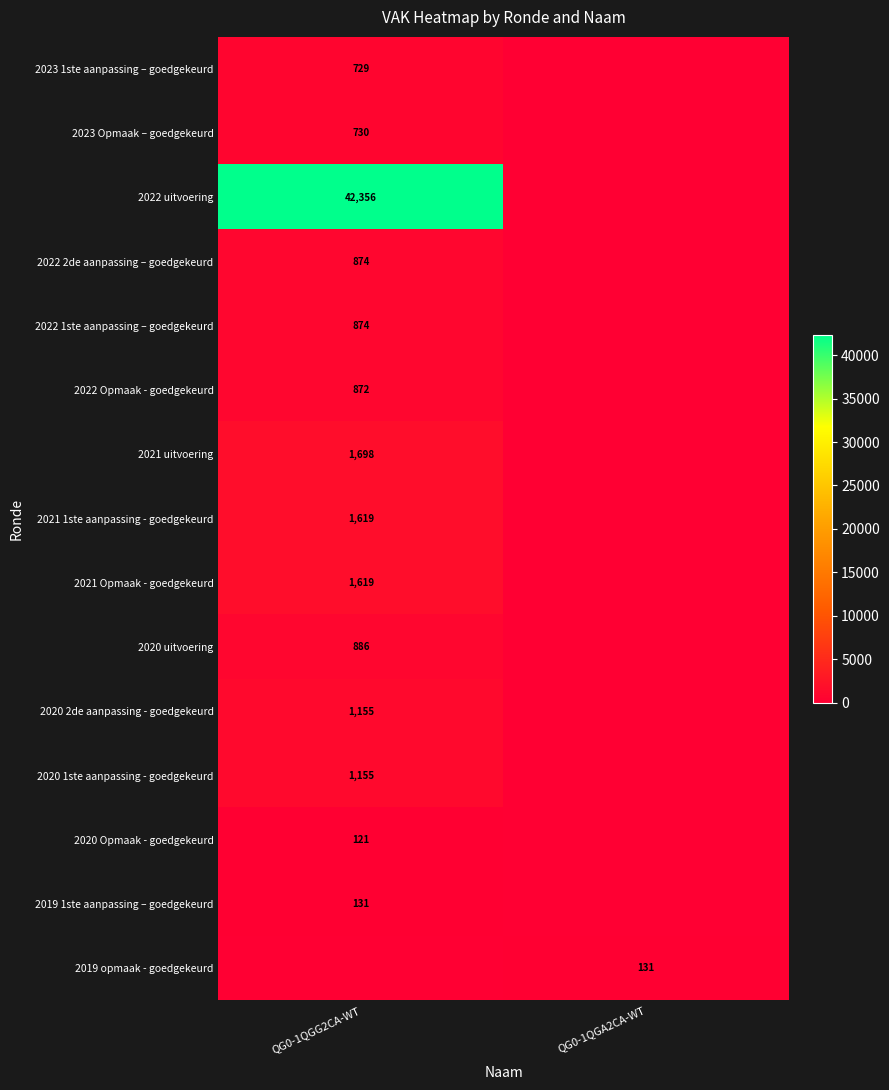

Which category has the lowest value across all series?

QG0-1QGA2CA-WT